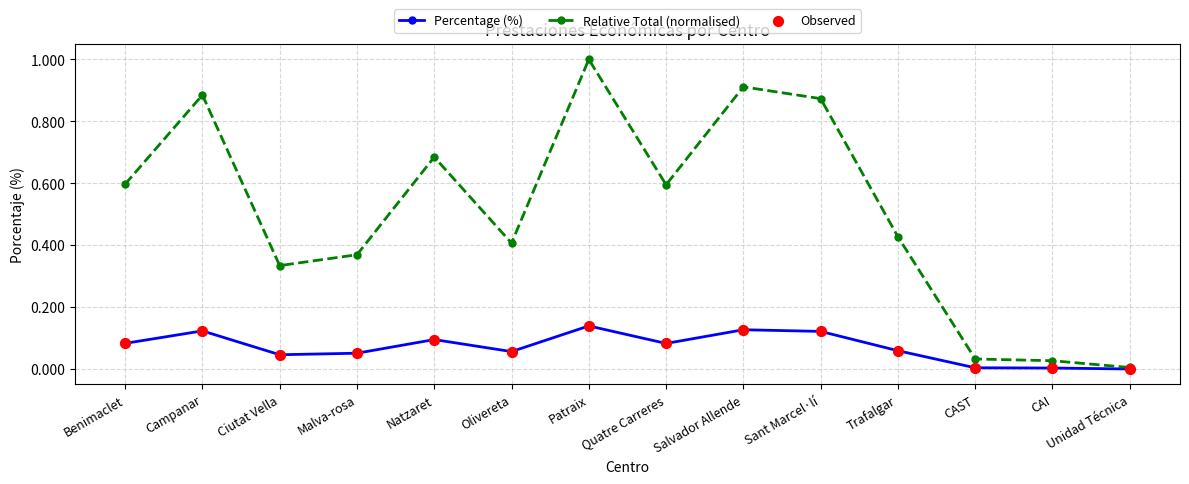

At how many categories does at least one series exceed 0?

14